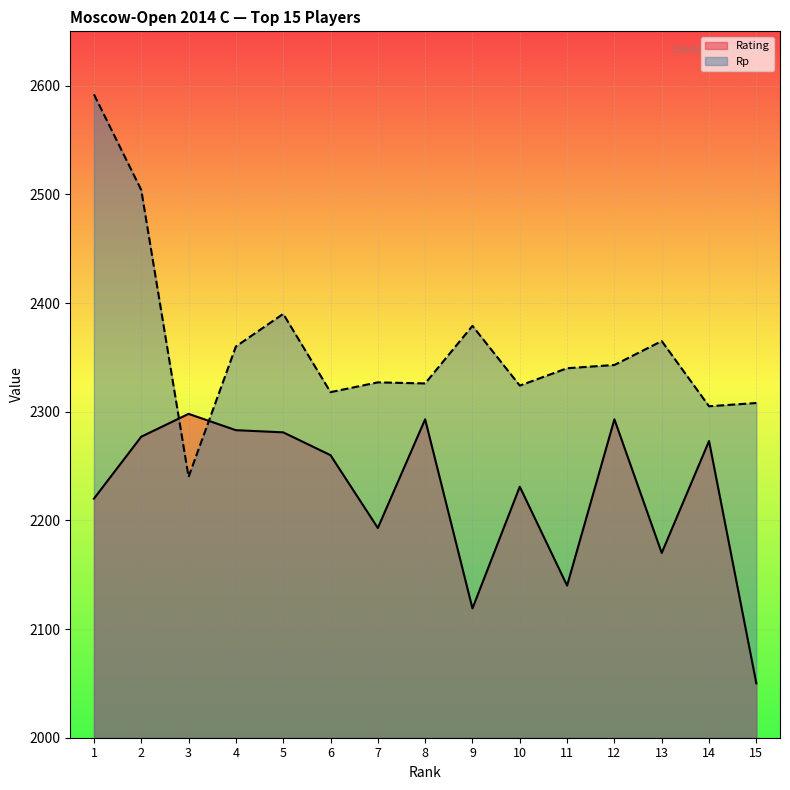

At which category does Rating reach its first local valley?

7